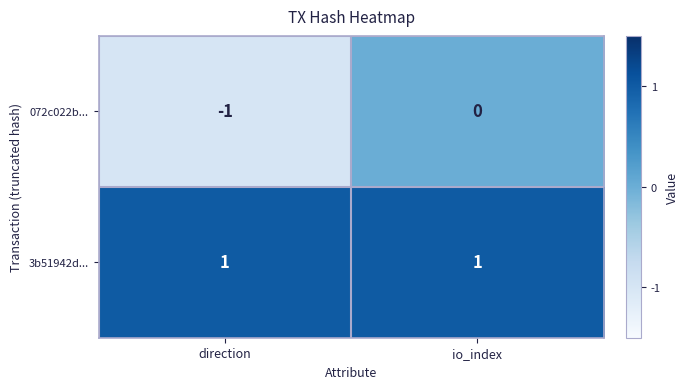

Which series changed the most between direction and io_index?

072c022b...